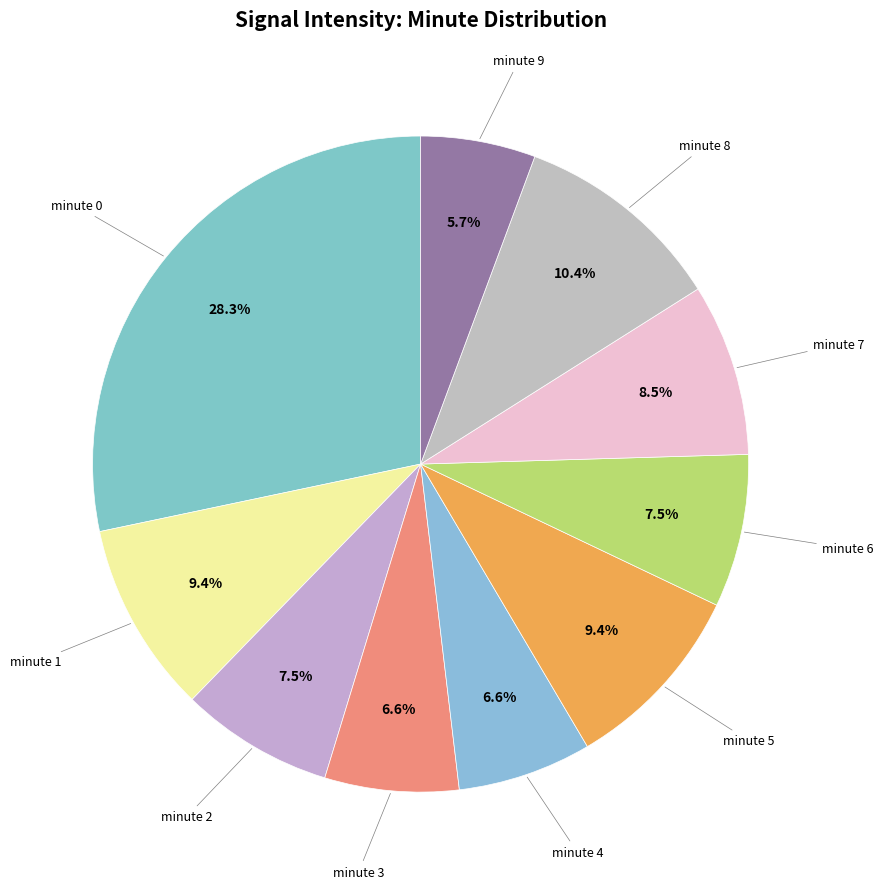

Does any single category account for the majority?

No